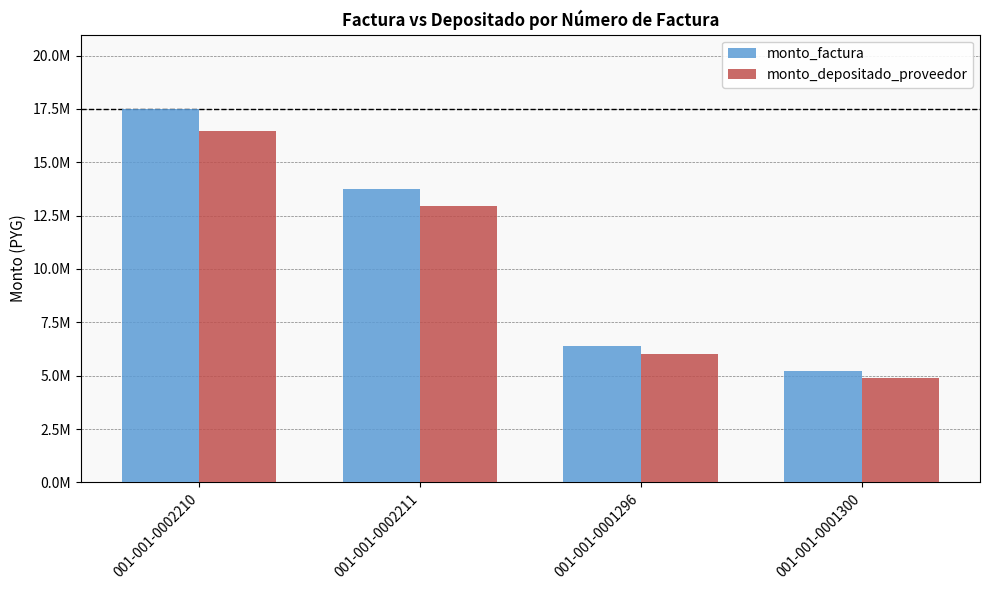

Which category has the lowest value in the monto_depositado_proveedor series?

001-001-0001300